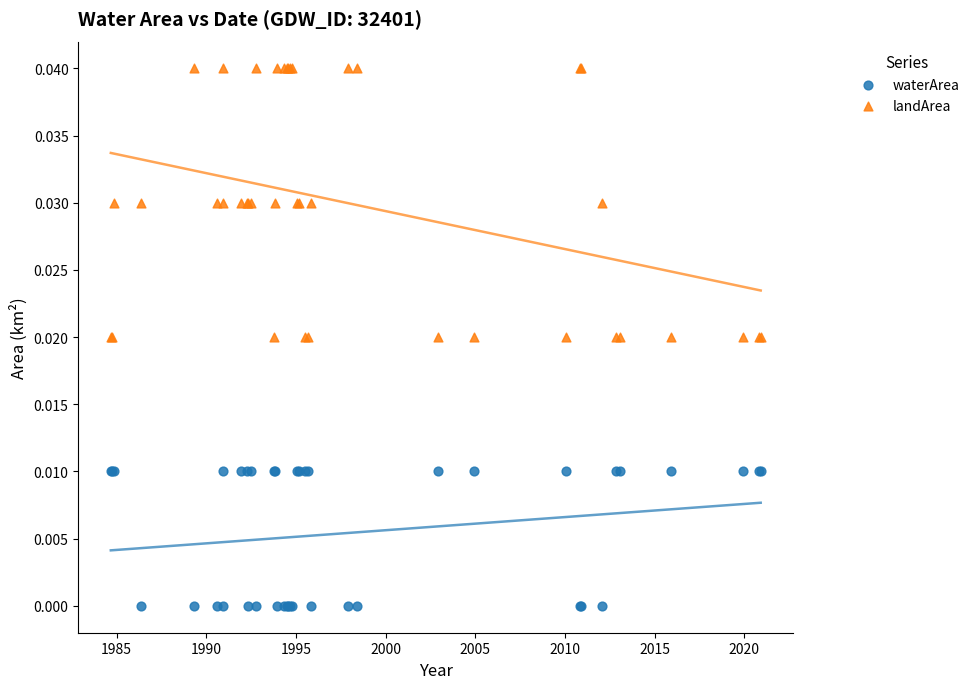

Which series has the largest Y range (max minus min)?

landArea